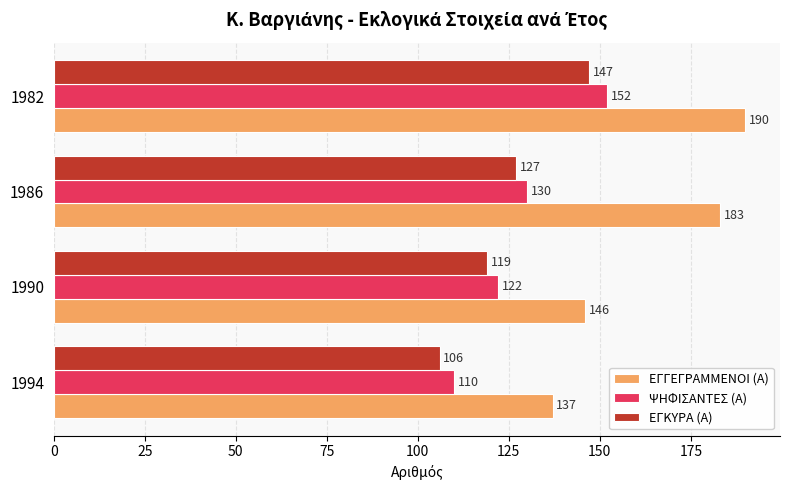

What is the total value across all series at 1990?

387